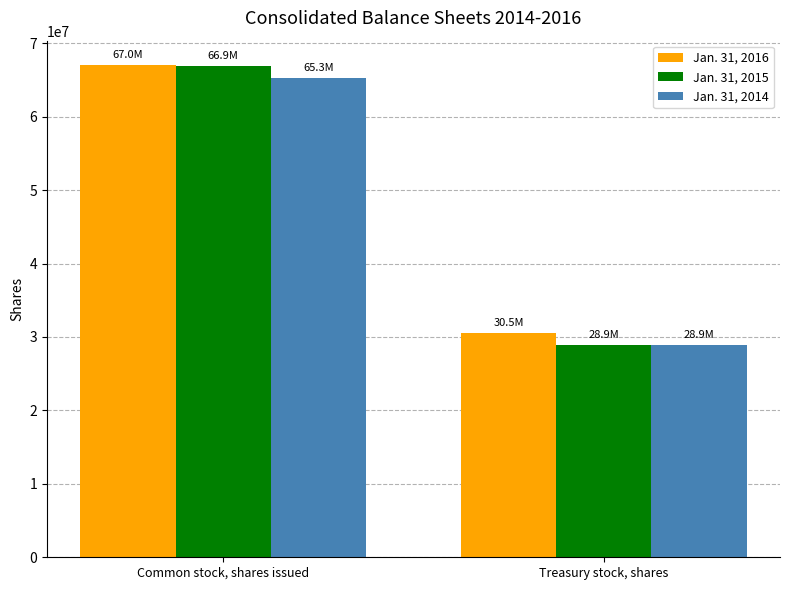

True or false: Jan. 31, 2015 has a value of 19436973 at Treasury stock, shares.

False